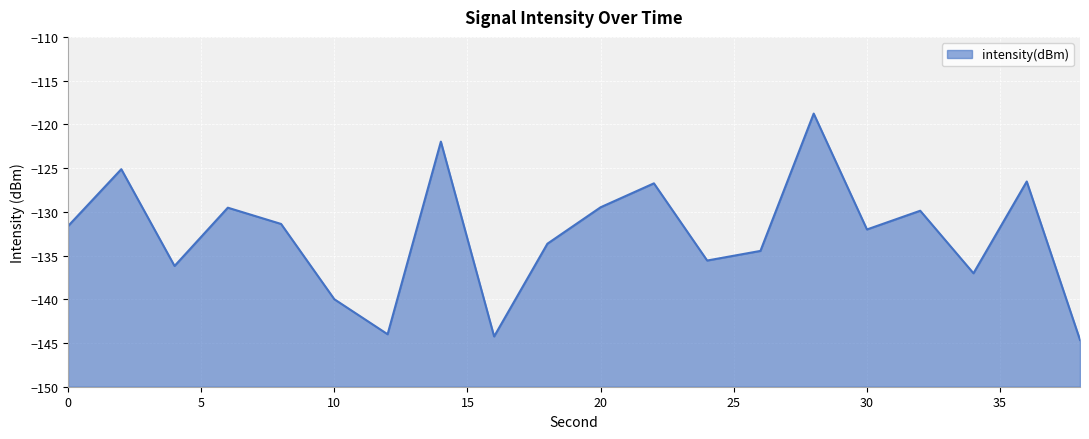

How many categories are shown in the chart?

20